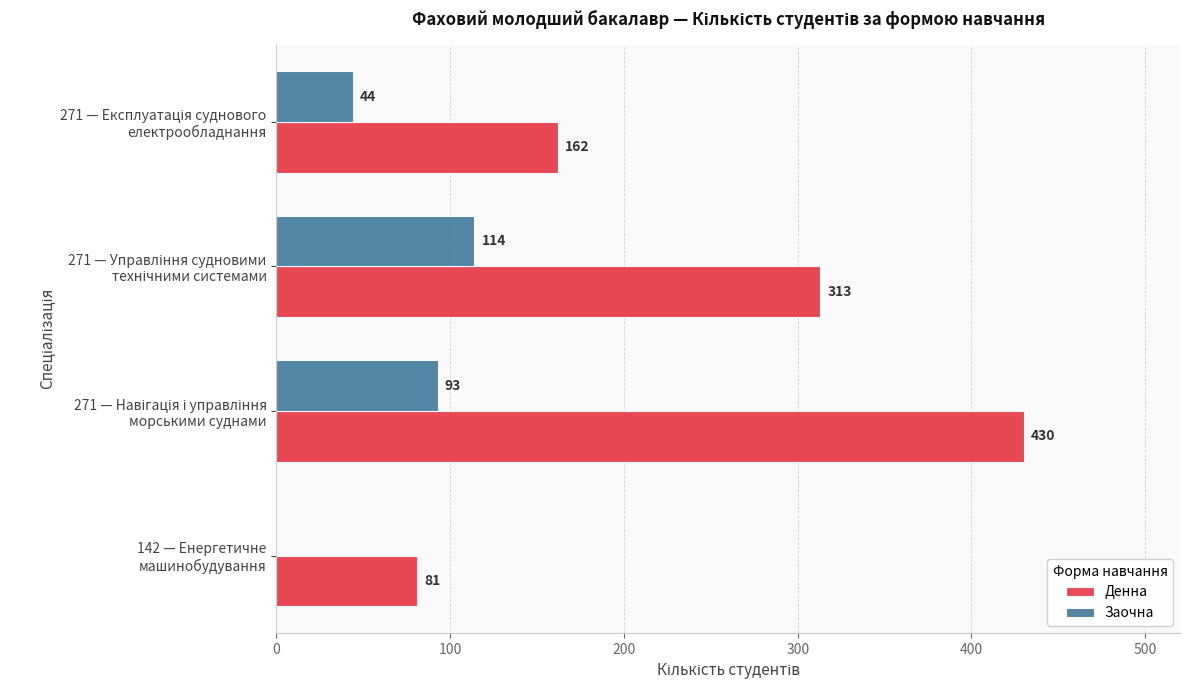

How many Денна values are between 162 and 430?

3